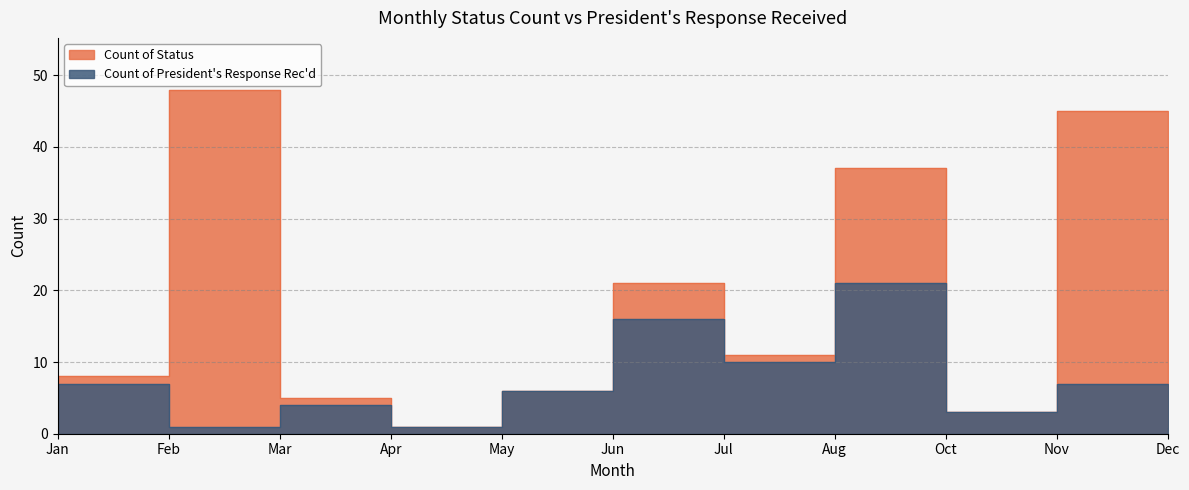

What are all the series names shown in the legend?

Count of Status, Count of President's Response Rec'd